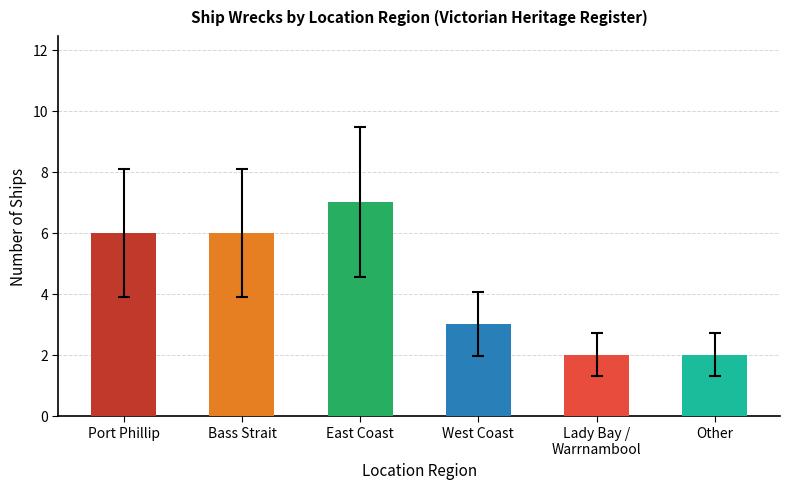

Reading right to left, transcribe all the data shown in this chart.

2	2	3	7	6	6